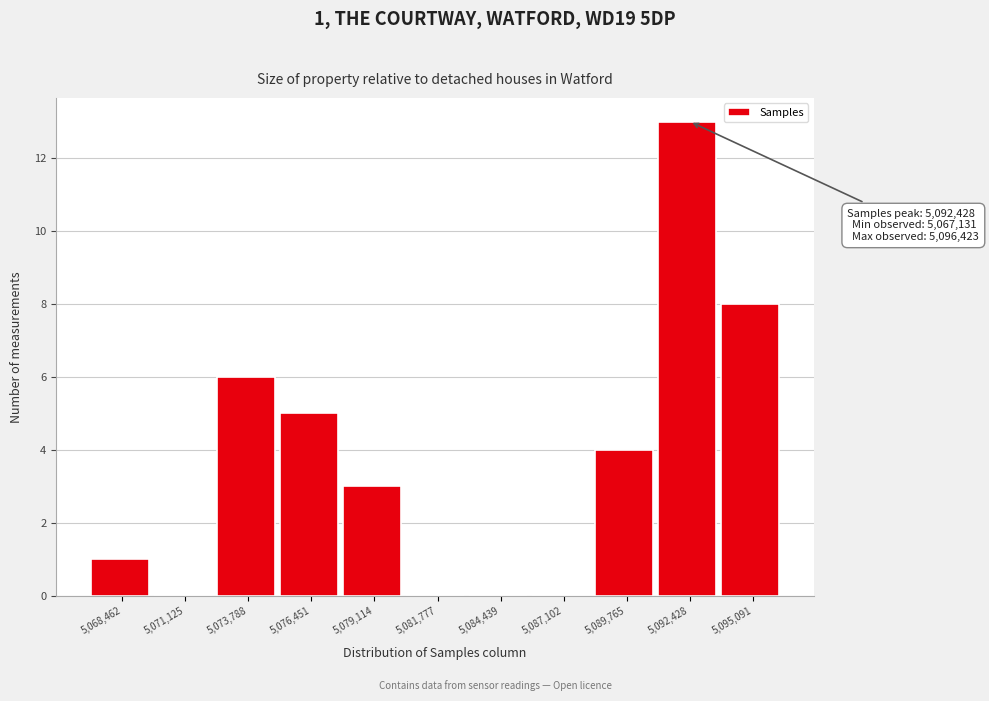

Over which range of the x-axis is the bar tallest?

5091000 to 5094000